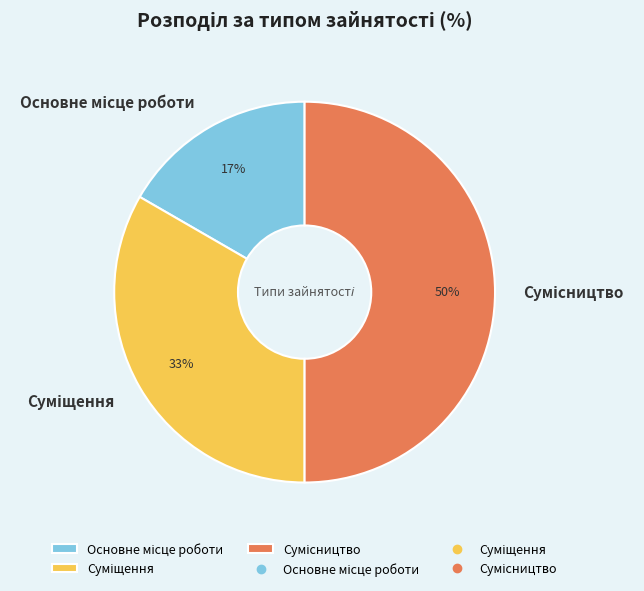

To the nearest percent, what is the average slice percentage?

33%